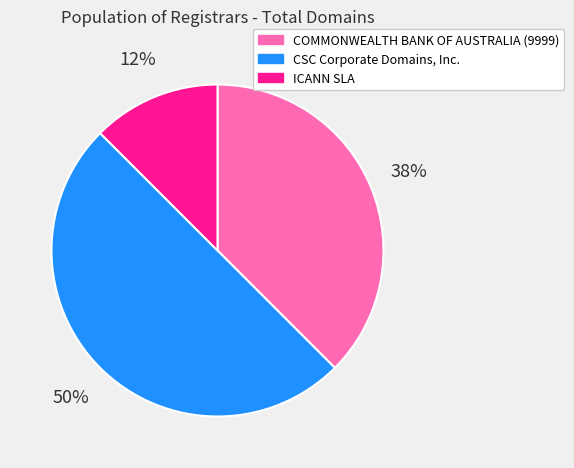

How many segments does this pie chart have?

3